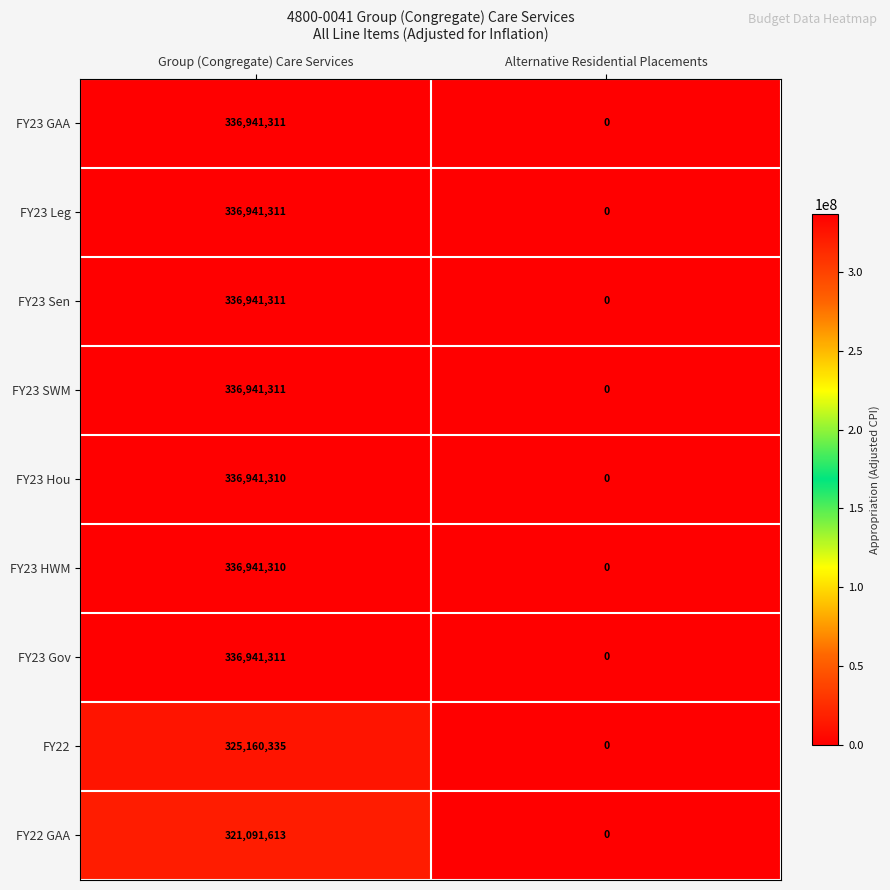

True or false: FY23 Sen has a value of -120290260 at Alternative Residential Placements.

False